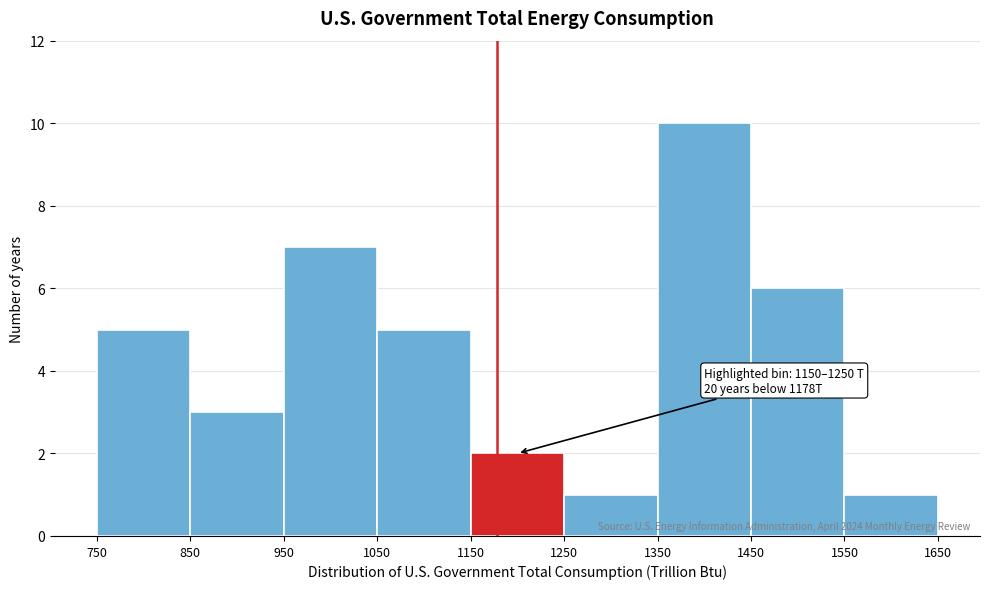

Over which range of the x-axis is the bar tallest?

1350 to 1450